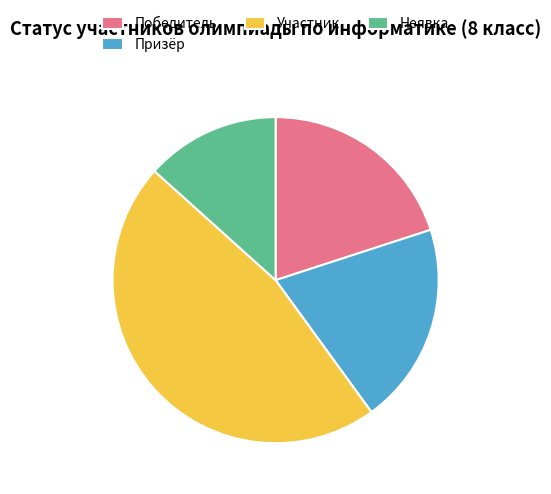

The Победитель slice represents 33% of the pie. True or false?

False